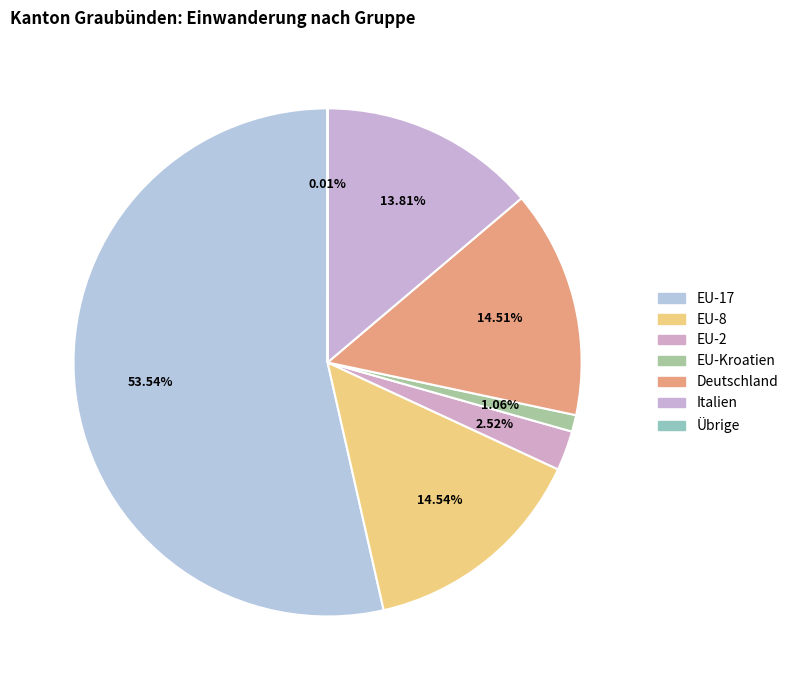

Which category has the biggest portion of the pie?

EU-17